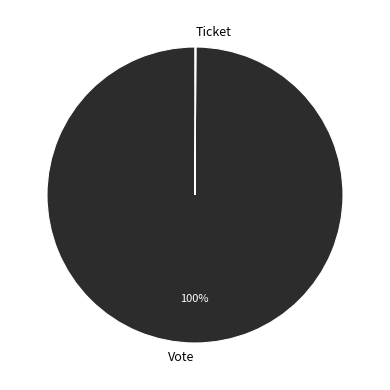

True or false: Vote accounts for 87% of the total.

False